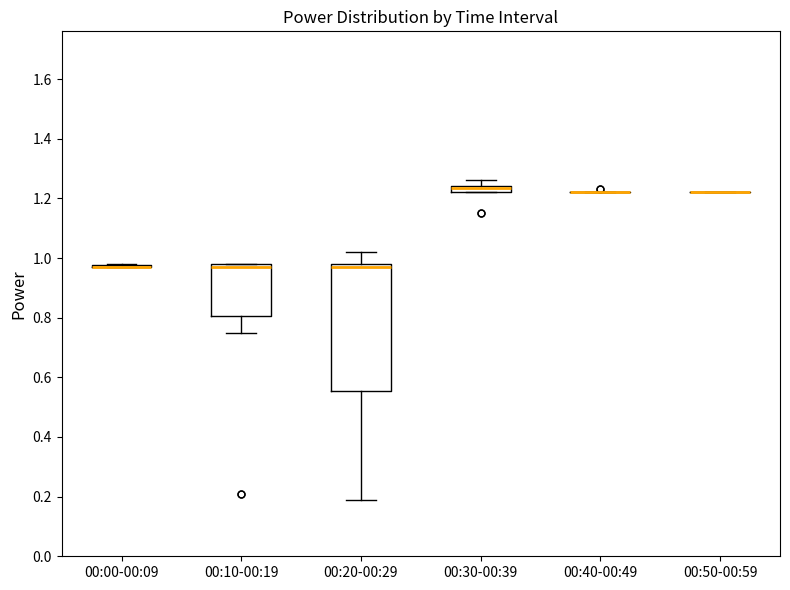

Comparing the boxes themselves (not the whiskers), which one is the tallest?

00:20-00:29